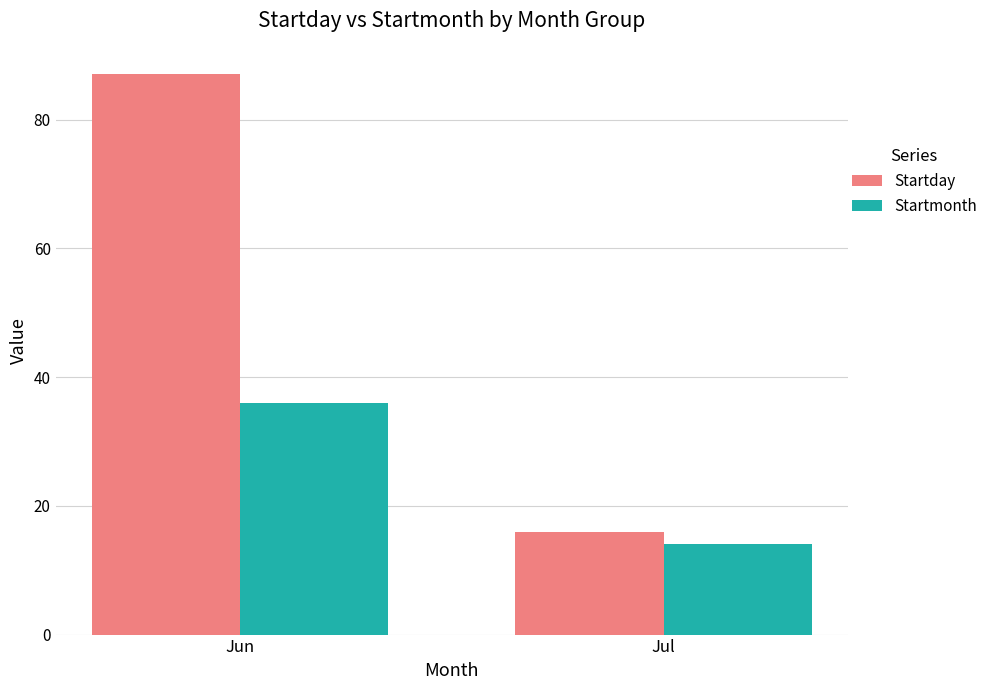

Is it true that Startday equals 138 at Jun?

False